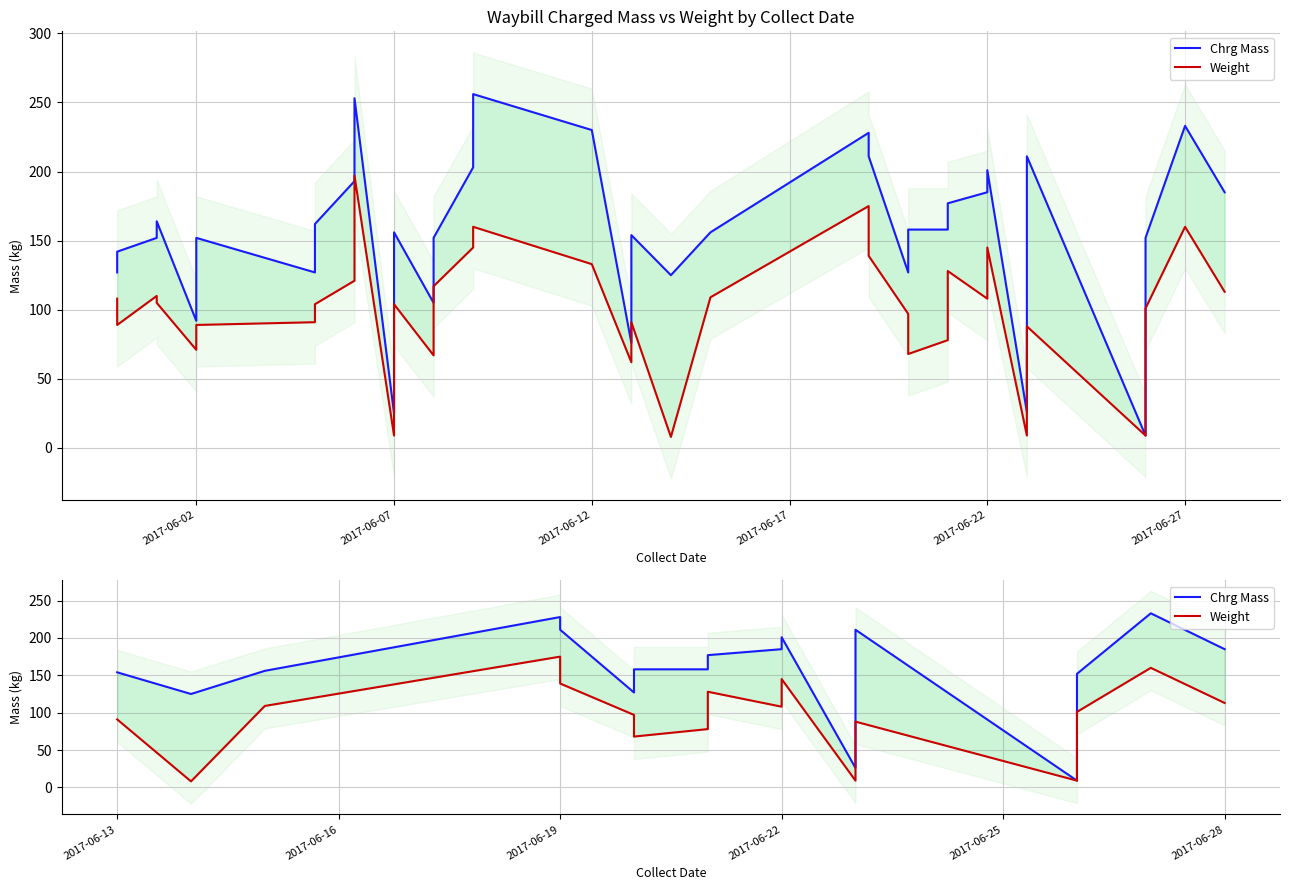

True or false: Chrg Mass has more than 1 points higher than both neighbors.

True